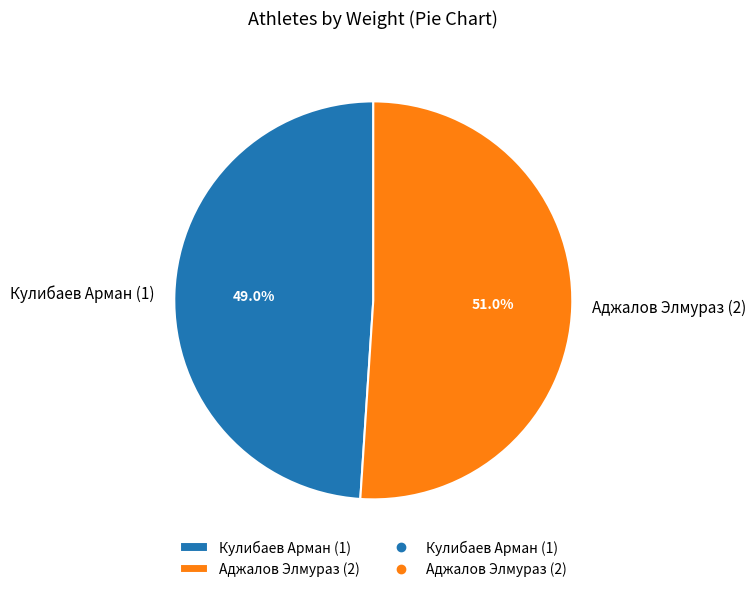

The Кулибаев Арман (1) slice represents 63% of the pie. True or false?

False